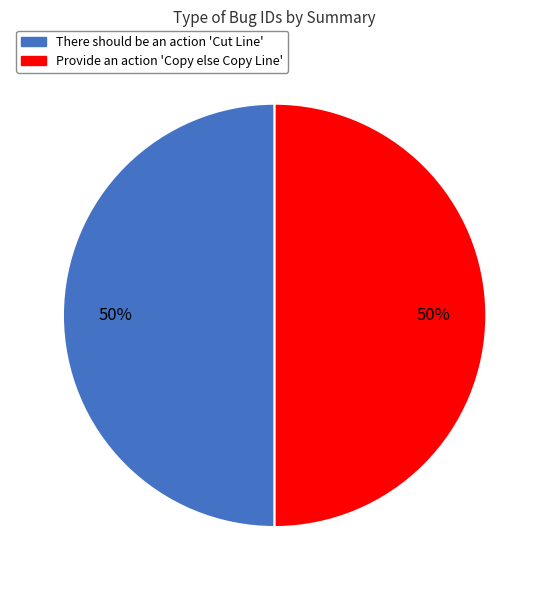

What percentage is the Provide an action 'Copy else Copy Line' slice, to the nearest percent?

50%